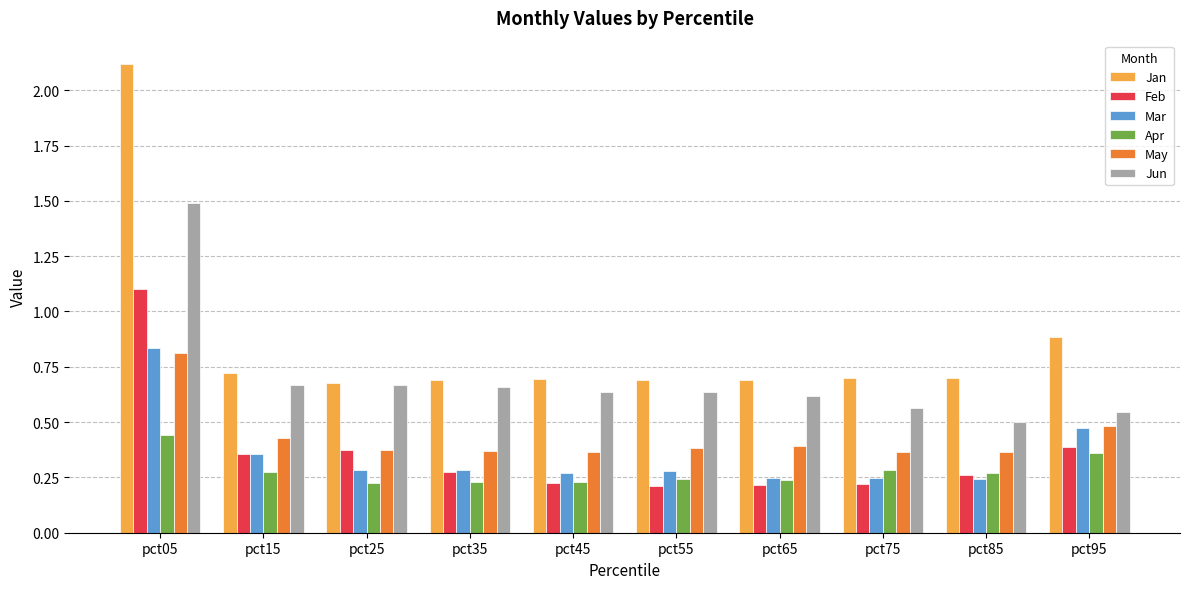

The May series shows 0.4 at pct65. True or false?

True